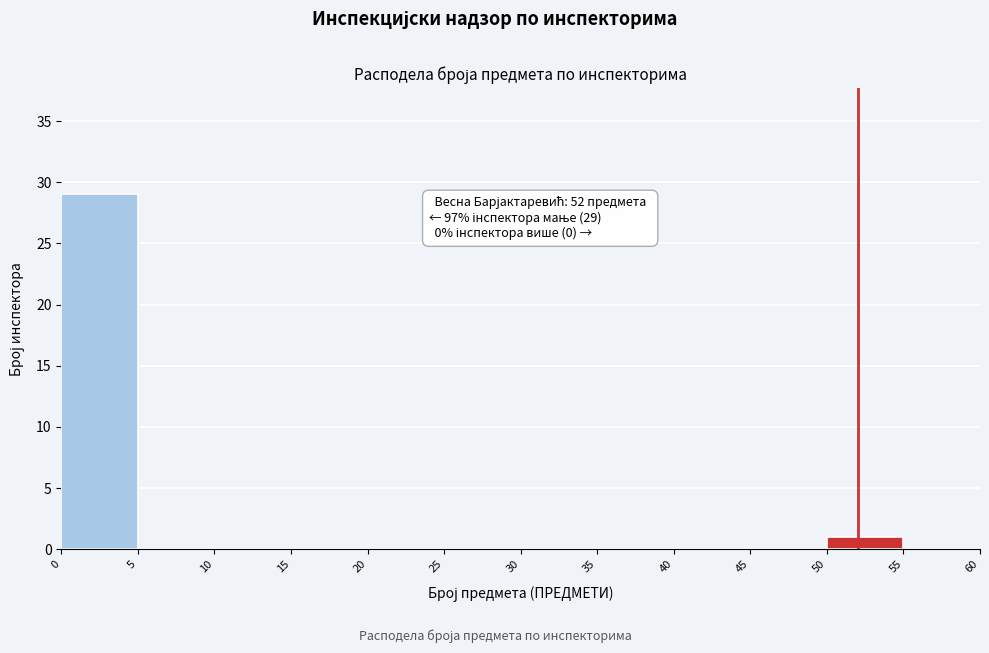

Which range on the x-axis has the tallest bar?

0 to 5